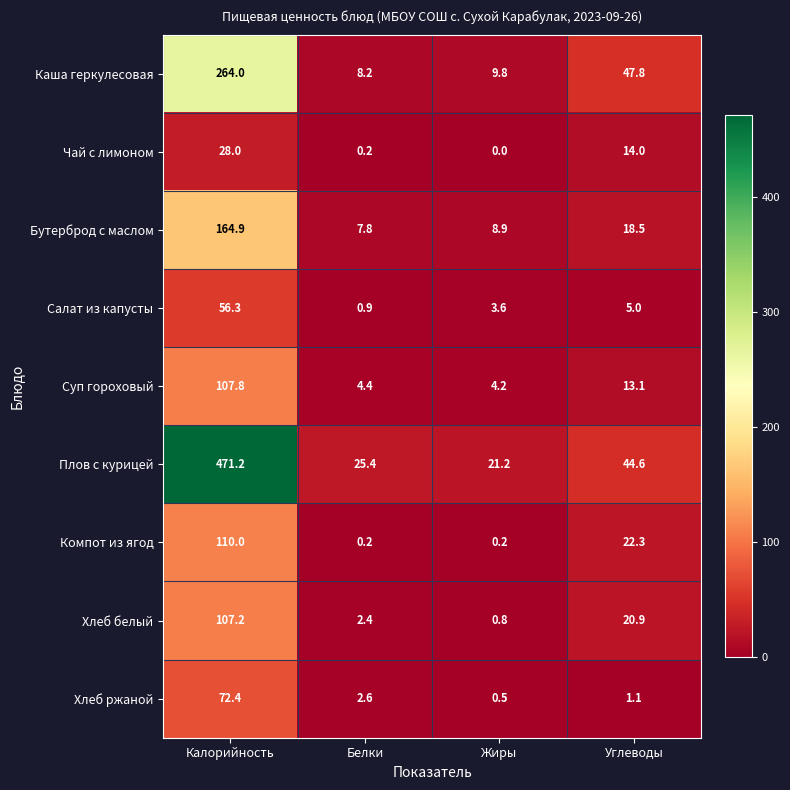

Between Белки and Жиры, which series saw the biggest shift?

Плов с курицей